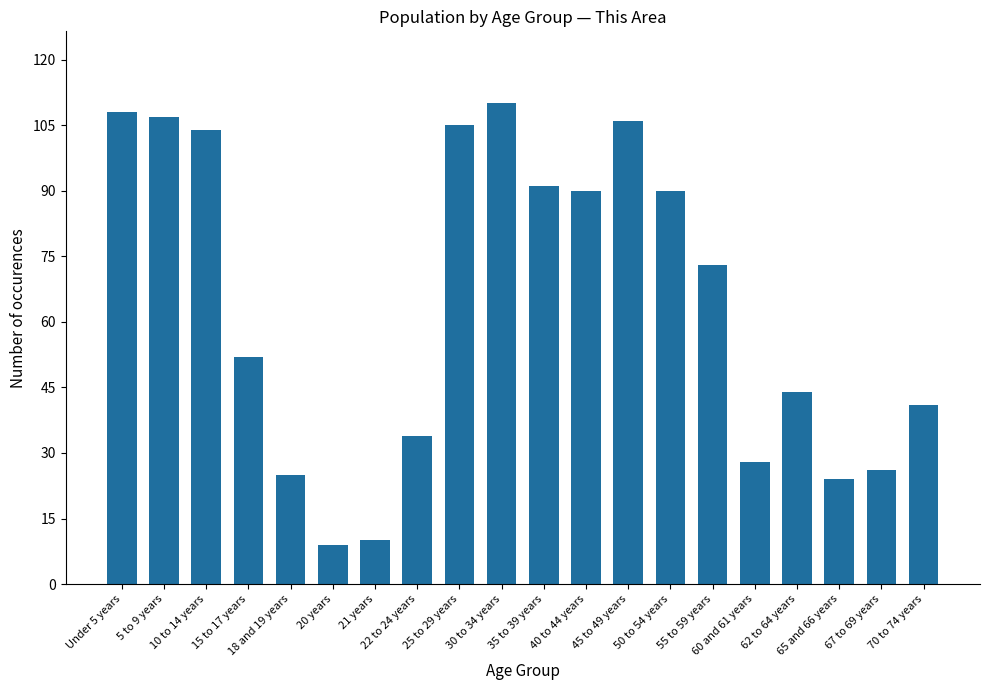

The value at 45 to 49 years is 106. True or false?

True